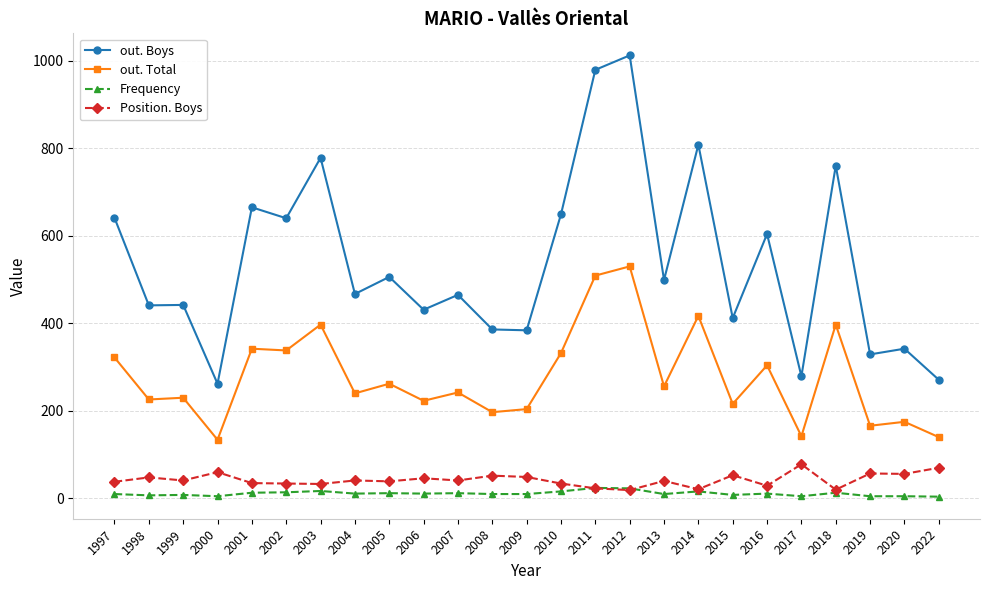

True or false: out. Total has a value of 332 at 2010.

True